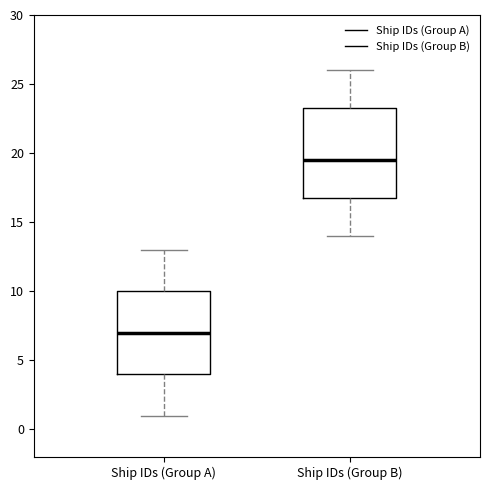

Which box has the highest median line?

Ship IDs (Group B)